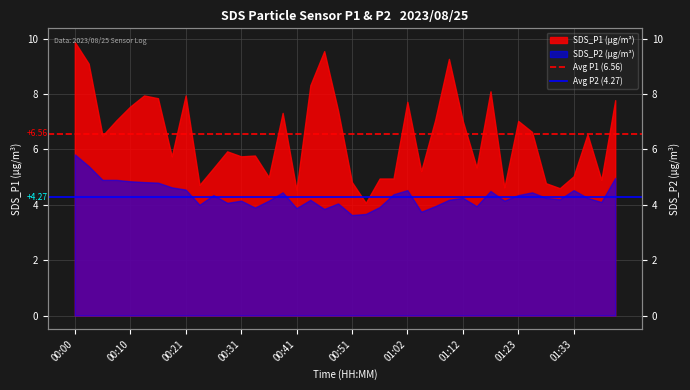

How many distinct data groups are displayed?

2